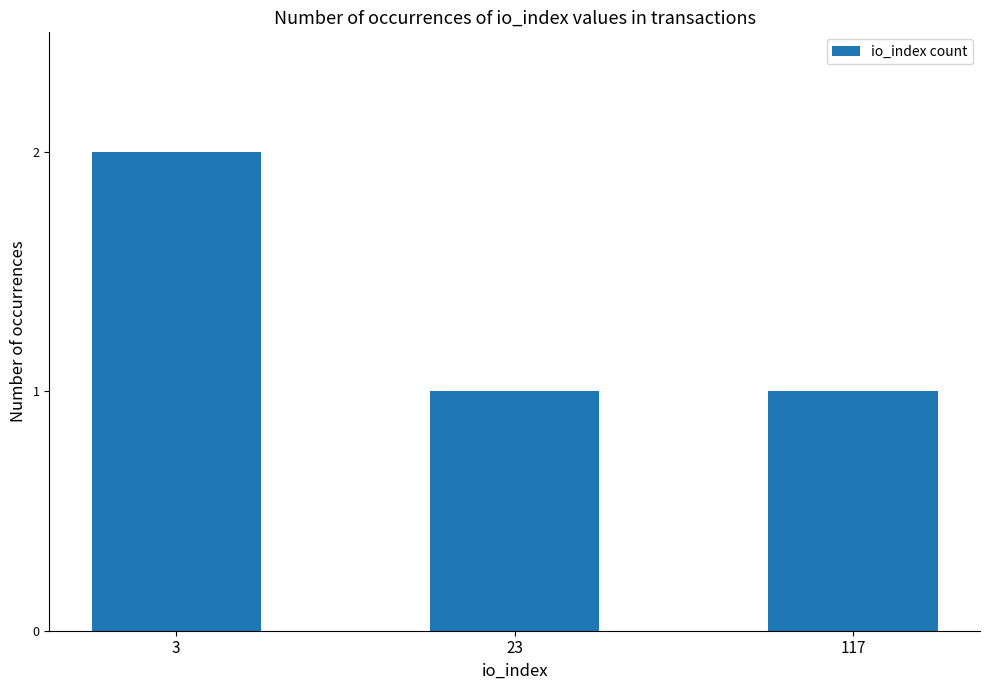

Which label corresponds to the largest value in the chart?

3